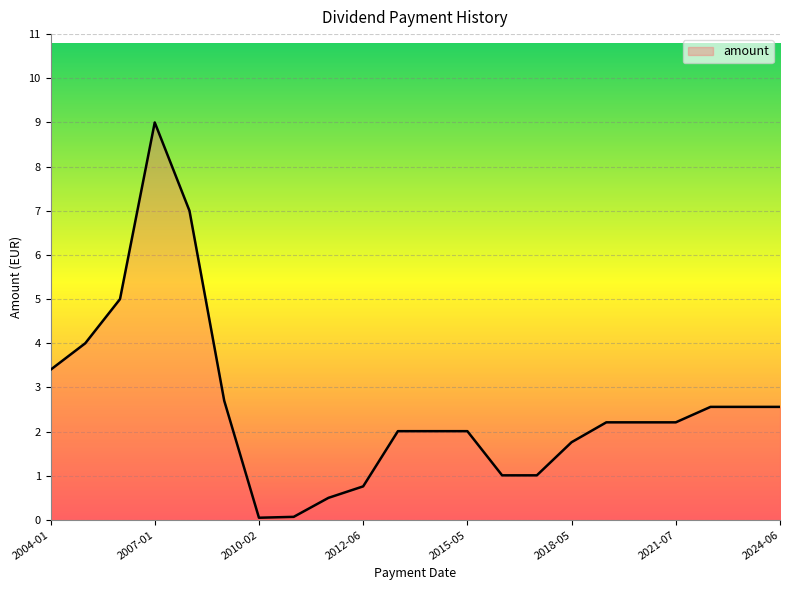

What is the minimum value shown in the chart?

0.1